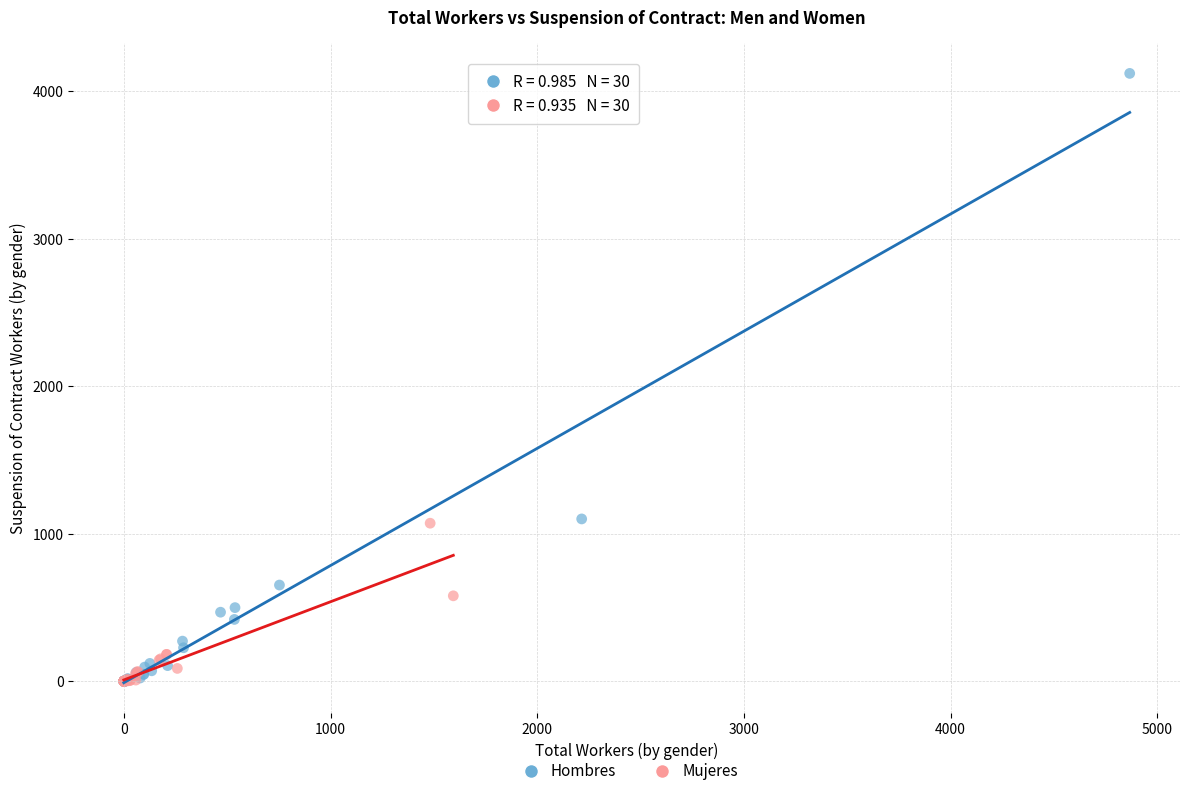

Which series reaches the maximum Y coordinate?

Hombres